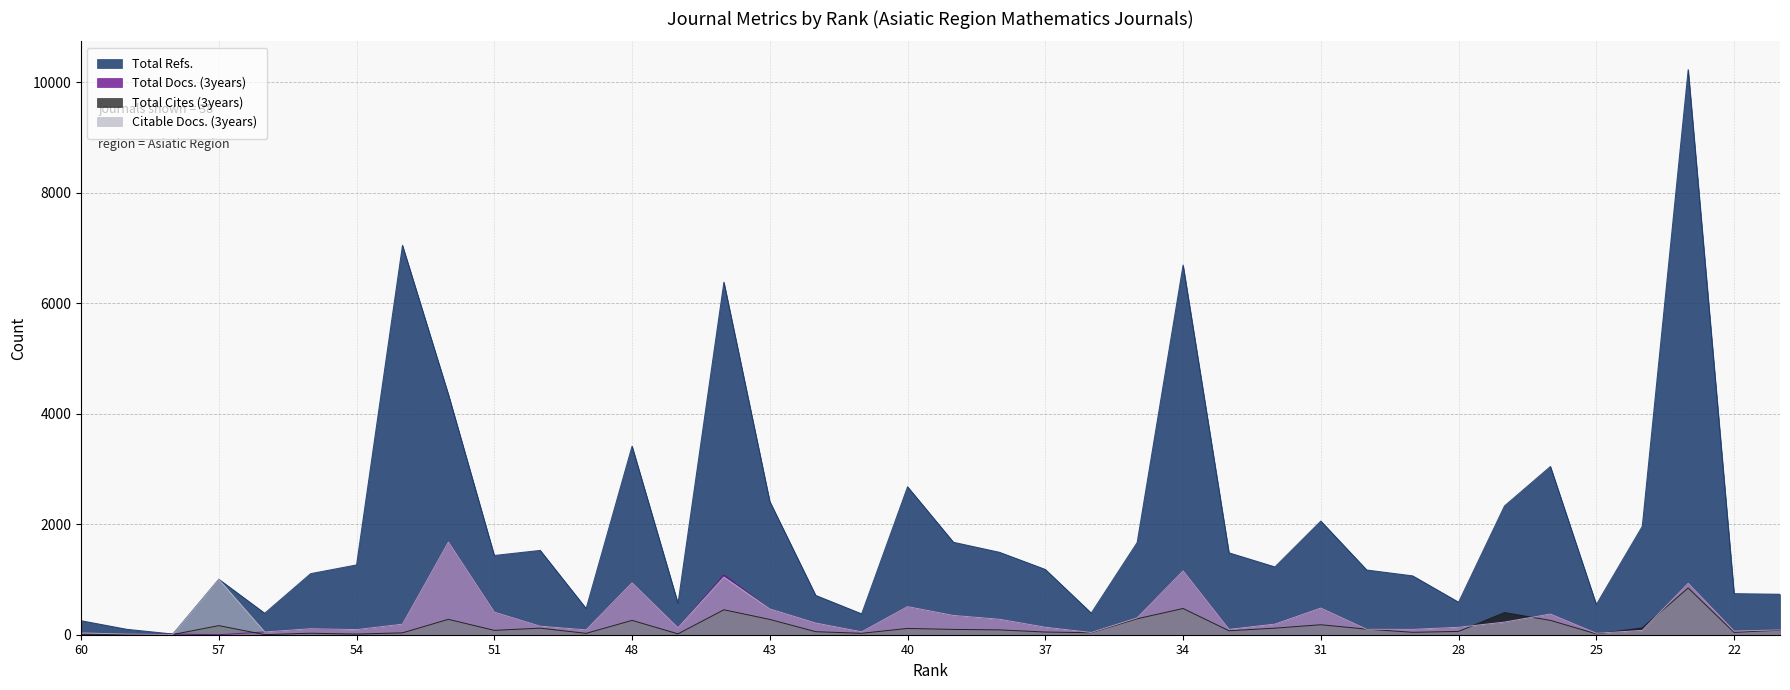

What is the difference between the Total Refs. values at 24 and 43?

450